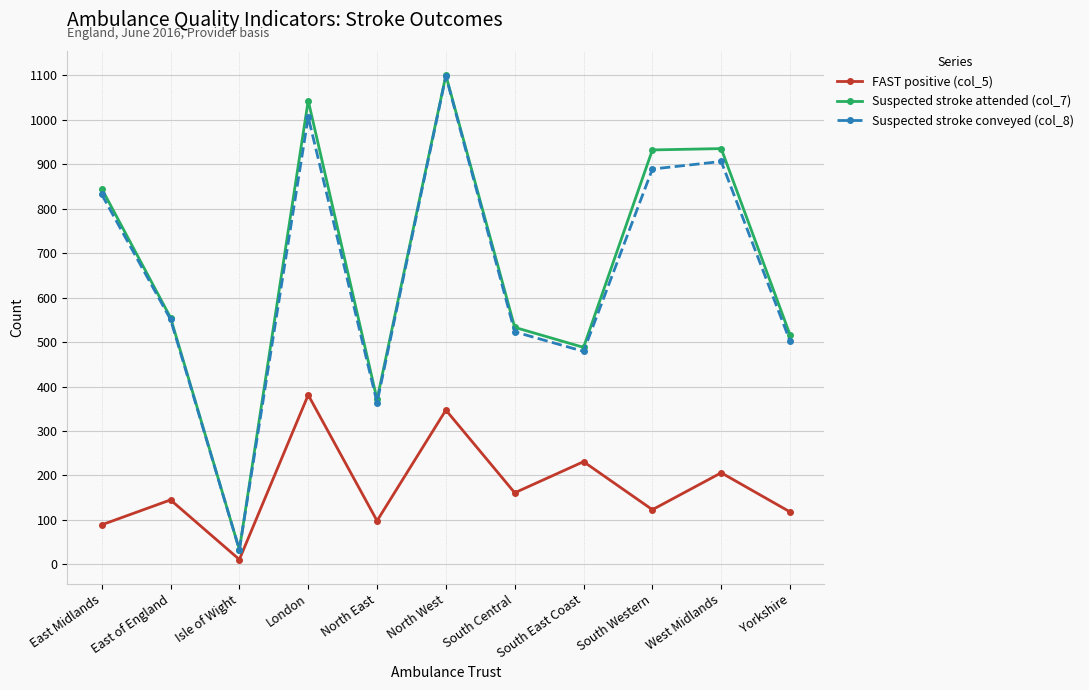

What is the label of the 1st point from the left?

East Midlands